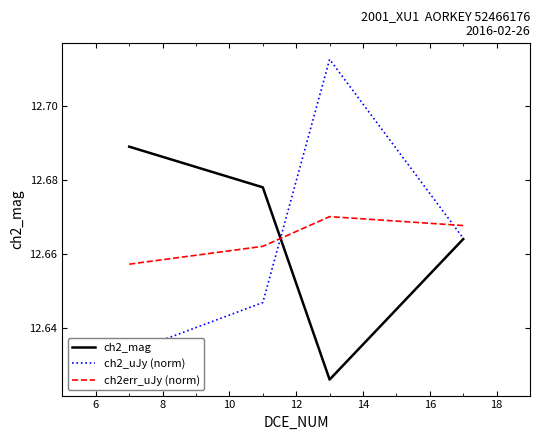

How many intersections are there between ch2_mag and ch2err_uJy (norm)?

1